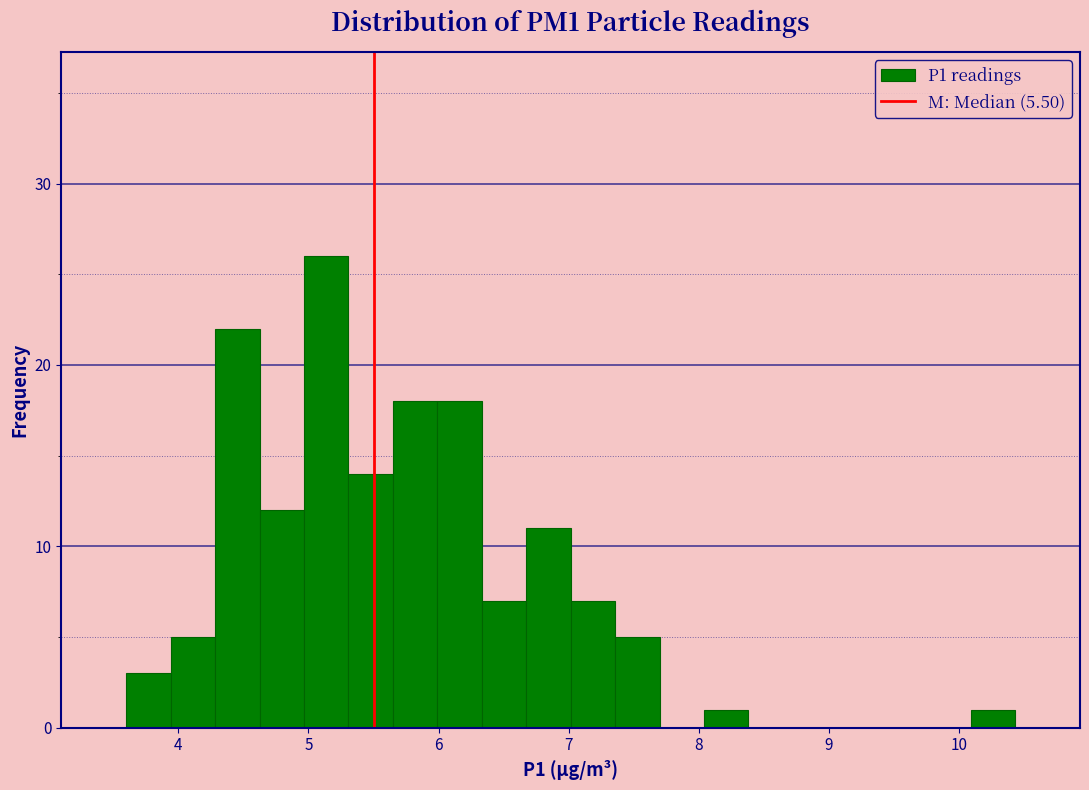

Around what value on the x-axis is the tallest bar? Give the approximate position of its centre, as read against the axis.

5.1